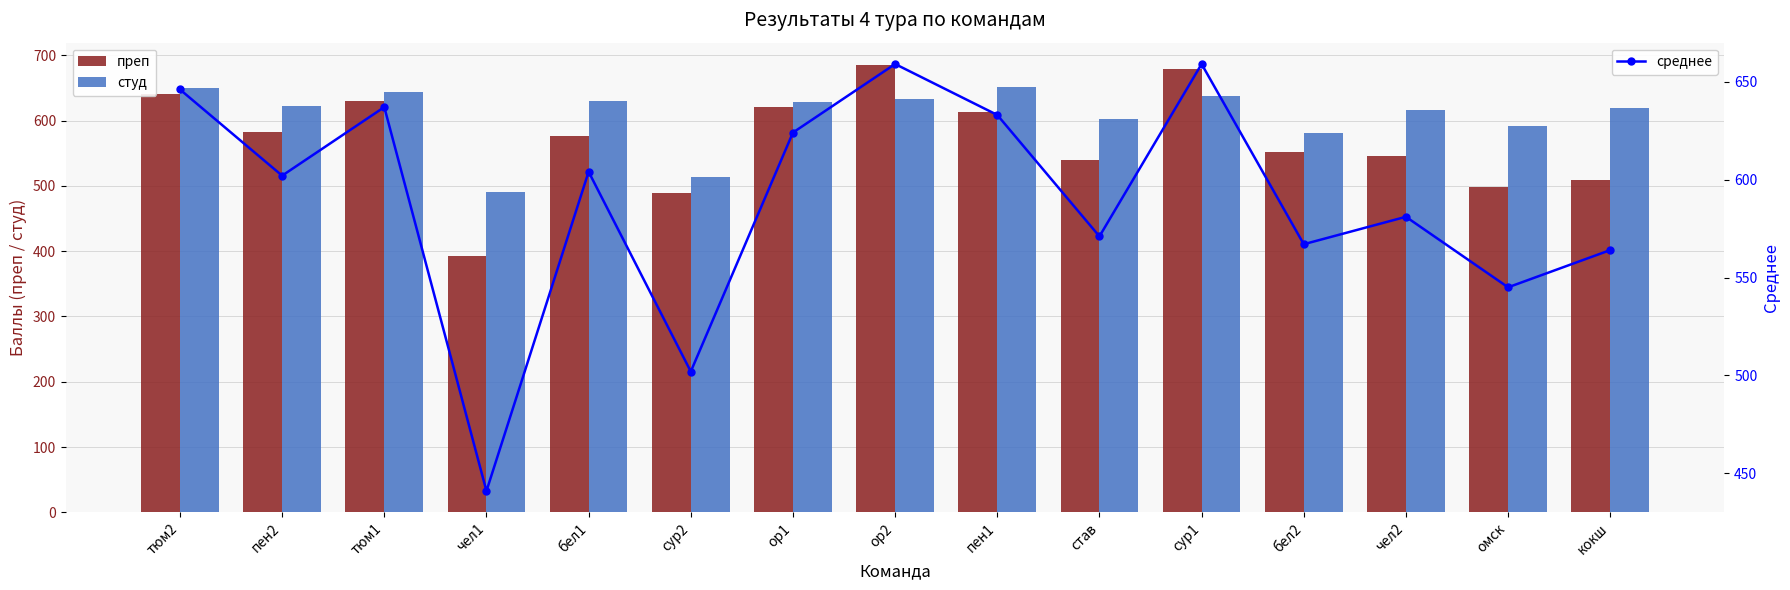

What is the difference between the maximum and minimum values in the студ series?

162